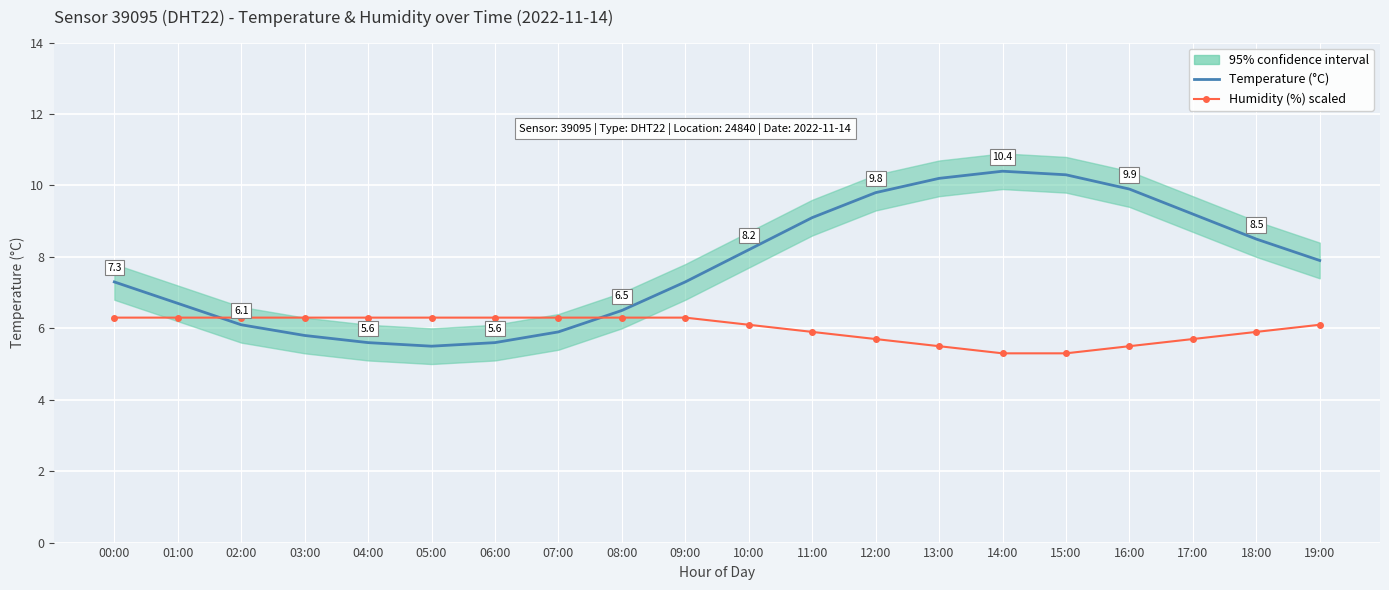

At which category does Temperature (°C) reach its first local peak?

14:00